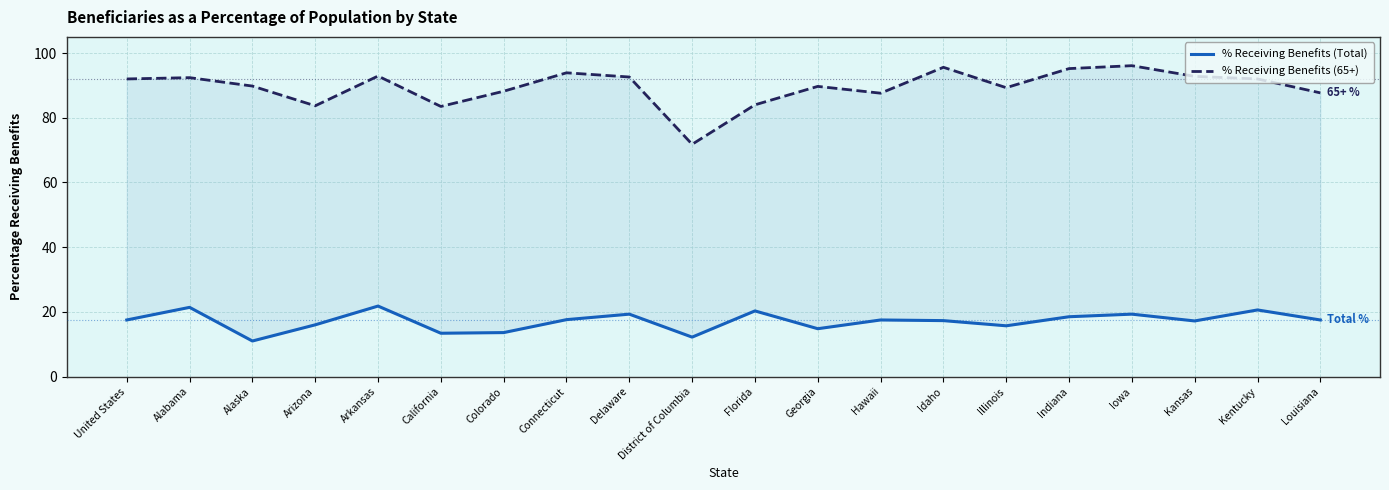

How many lines are shown in the chart?

2